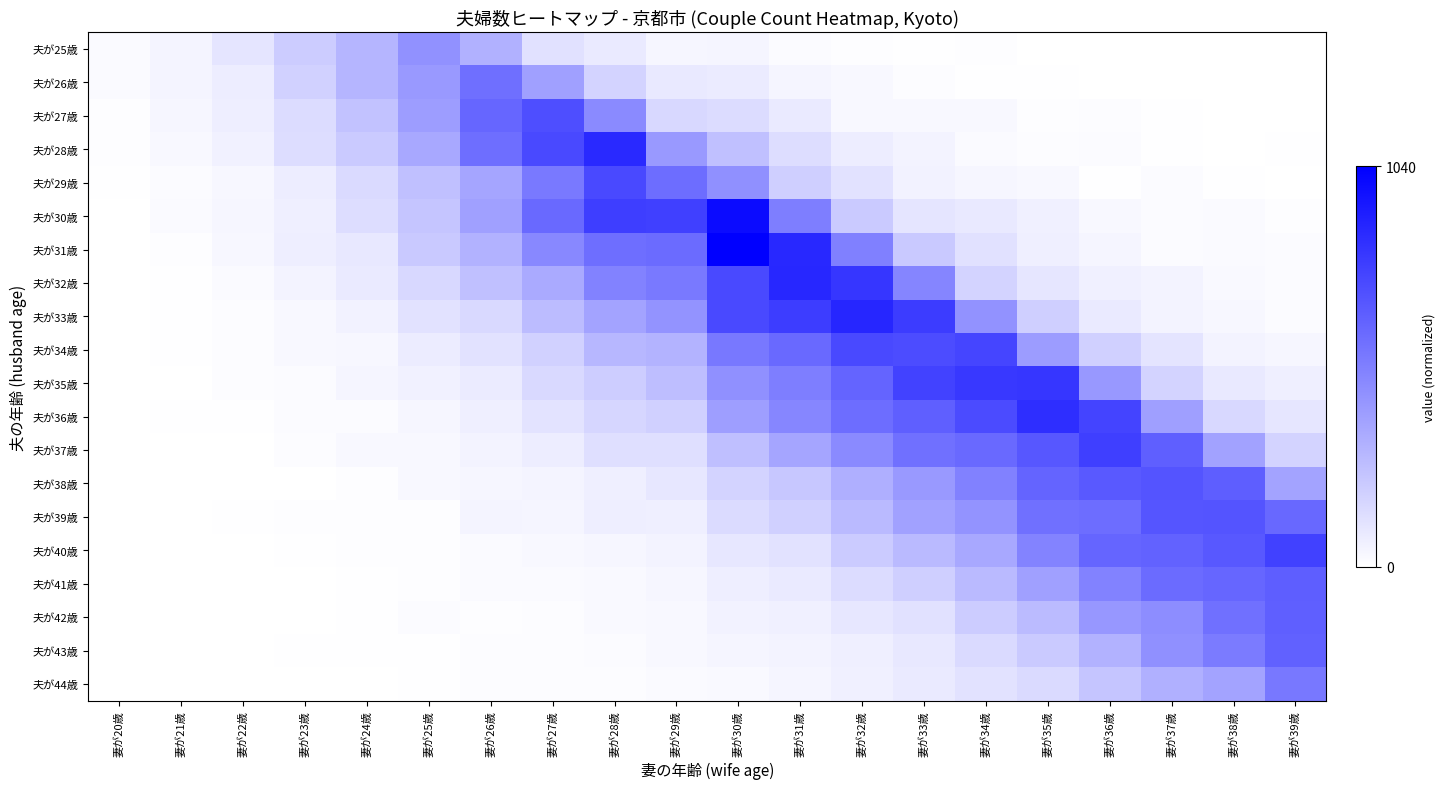

At which category is the sum across all series the highest?

妻が30歳